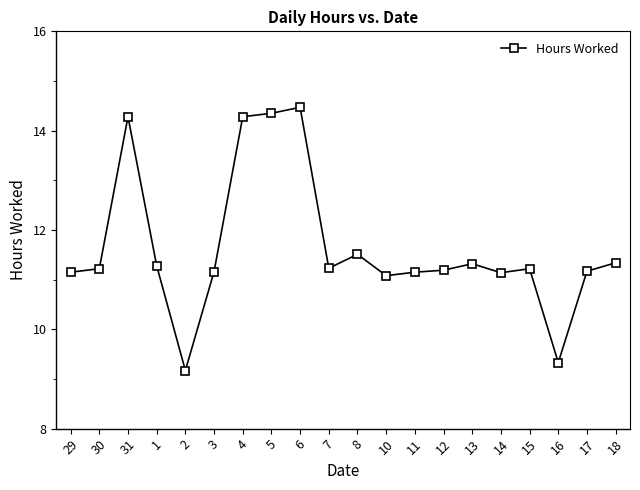

What is the difference between the values at 6 and 7?

3.2